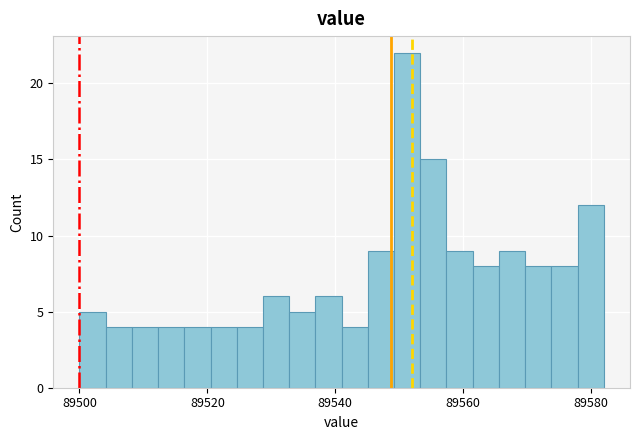

Read against the x-axis, roughly where is the centre of the tallest bar?

89552